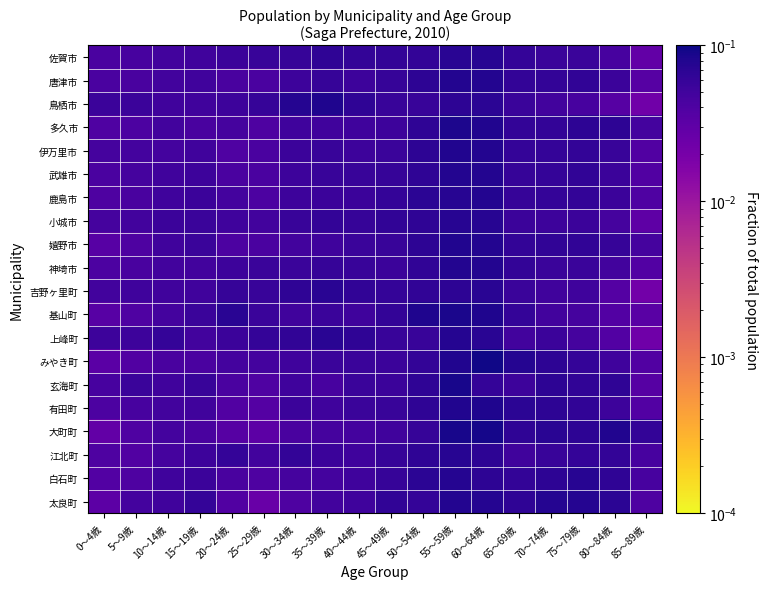

Which series has the largest total across all categories?

佐賀市